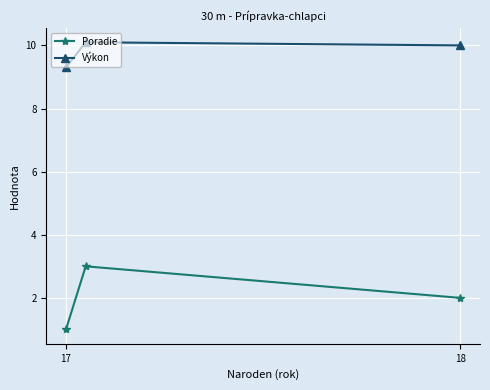

What is the value of the Výkon point at the 3rd from the left?

10.0